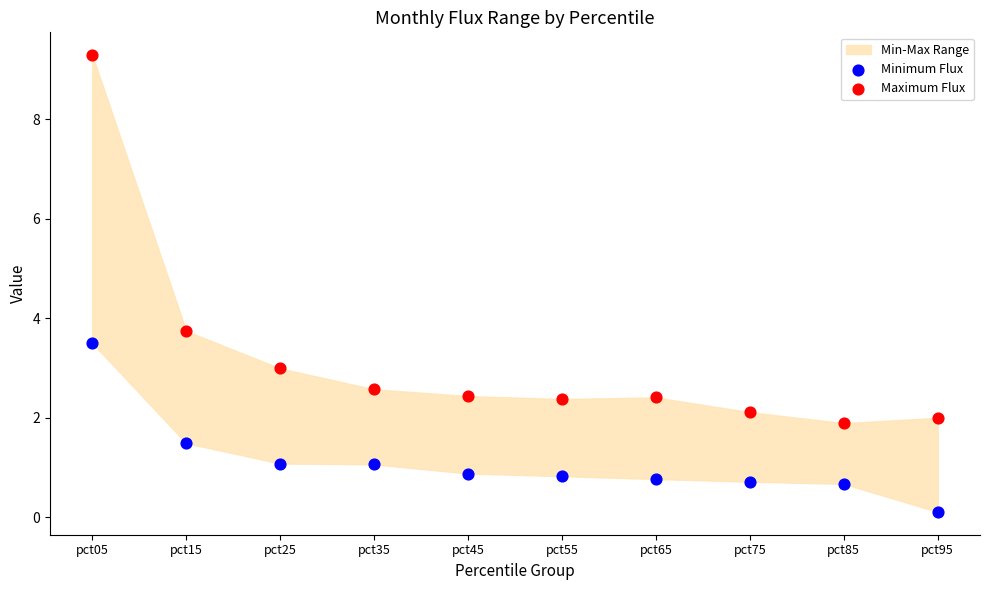

Which series has the widest spread of Y values?

Maximum Flux